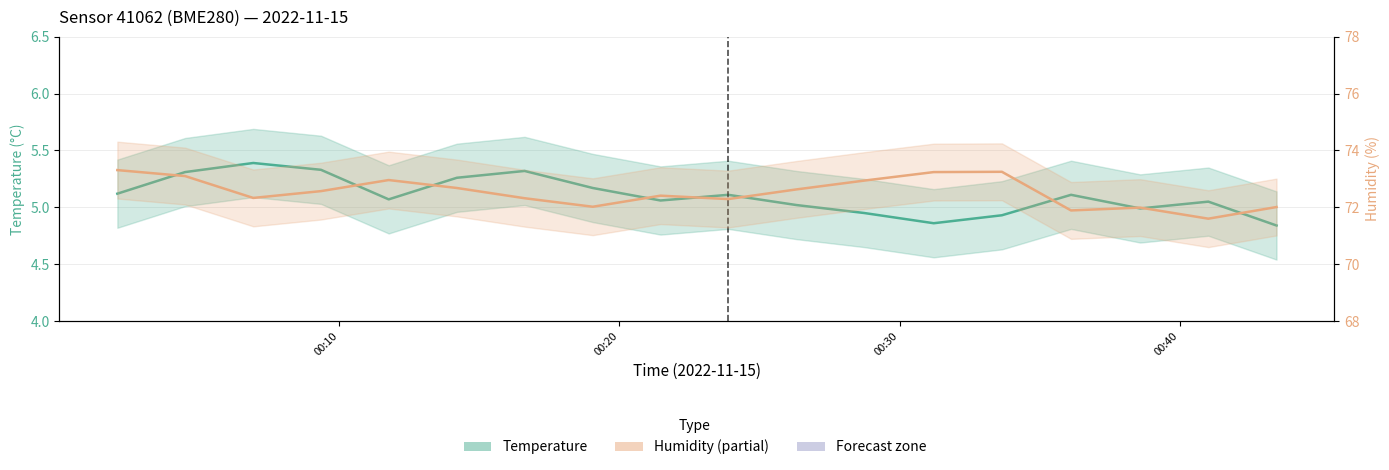

Reading left to right, extract all data points from this chart.

Temperature (°C): 5.1	5.3	5.4	5.3	5.1	5.3	5.3	5.2	5.1	5.1	5.0	5.0	4.9	4.9	5.1	5.0	5.0	4.8
Humidity (%): 73.3	73.1	72.3	72.6	73.0	72.7	72.3	72.0	72.4	72.3	72.6	72.9	73.2	73.2	71.9	72.0	71.6	72.0